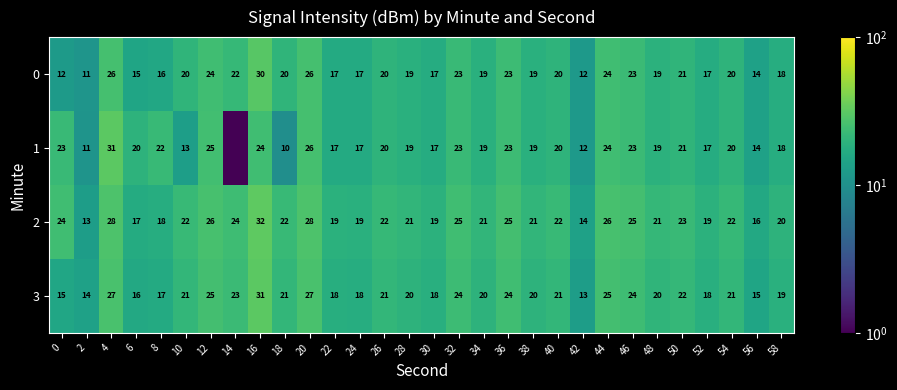

True or false: 0 has a value of 6 at 50.

False